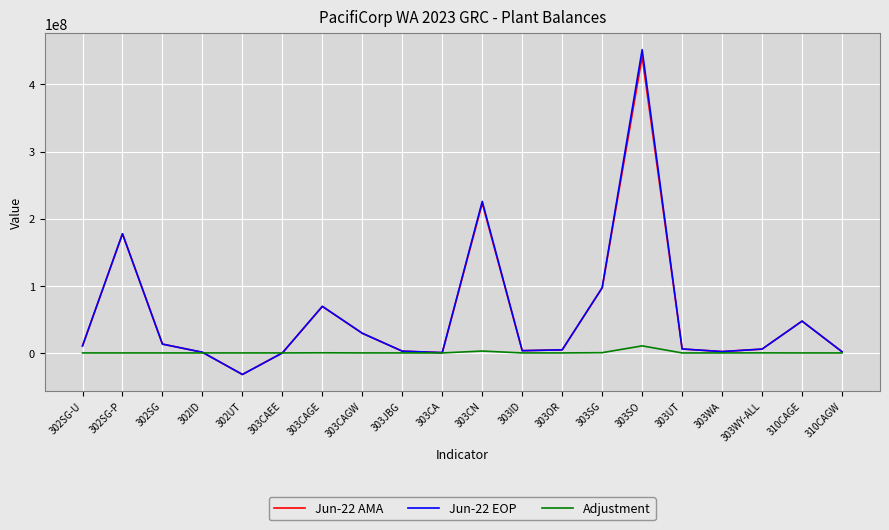

Which category has the highest value in the Jun-22 EOP series?

303SO